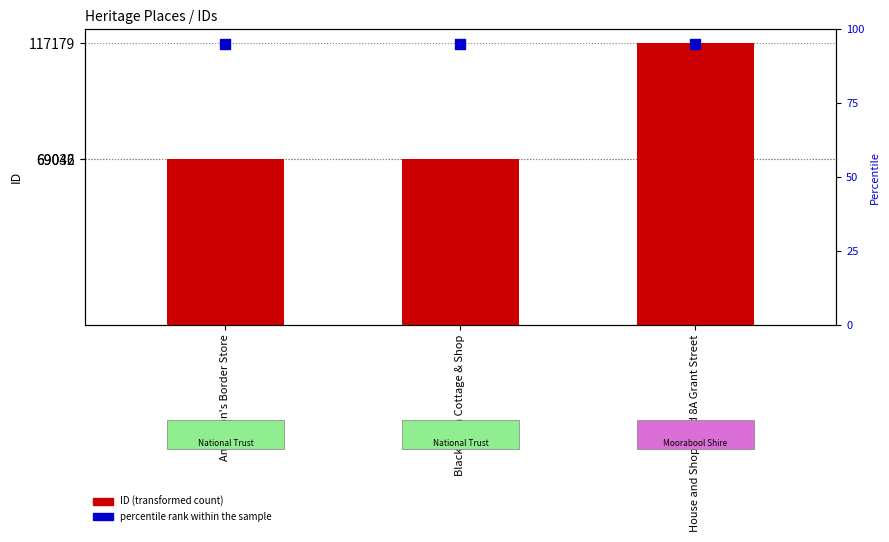

Is the value of percentile rank within the sample at House and Shop 8 and 8A Grant Street greater than the value of ID (transformed count) at House and Shop 8 and 8A Grant Street?

No